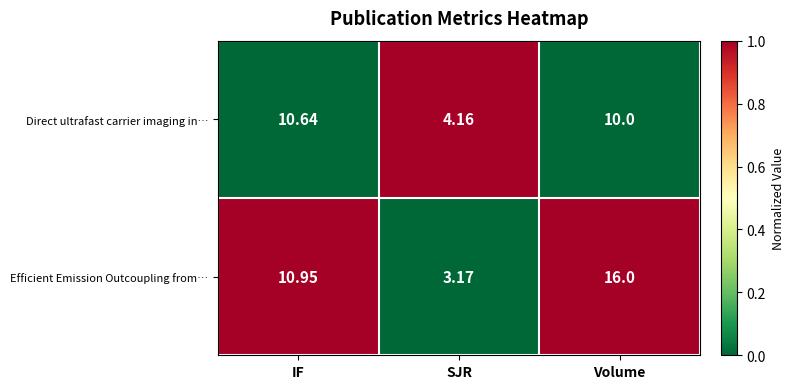

Rank the series by their maximum value, from lowest to highest.

Direct ultrafast carrier imaging in…, Efficient Emission Outcoupling from…